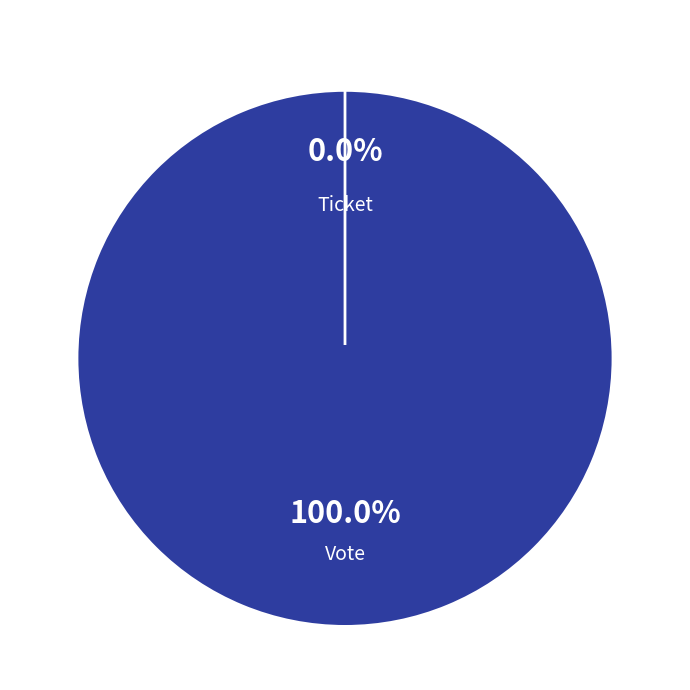

How many slices are in this pie chart?

2